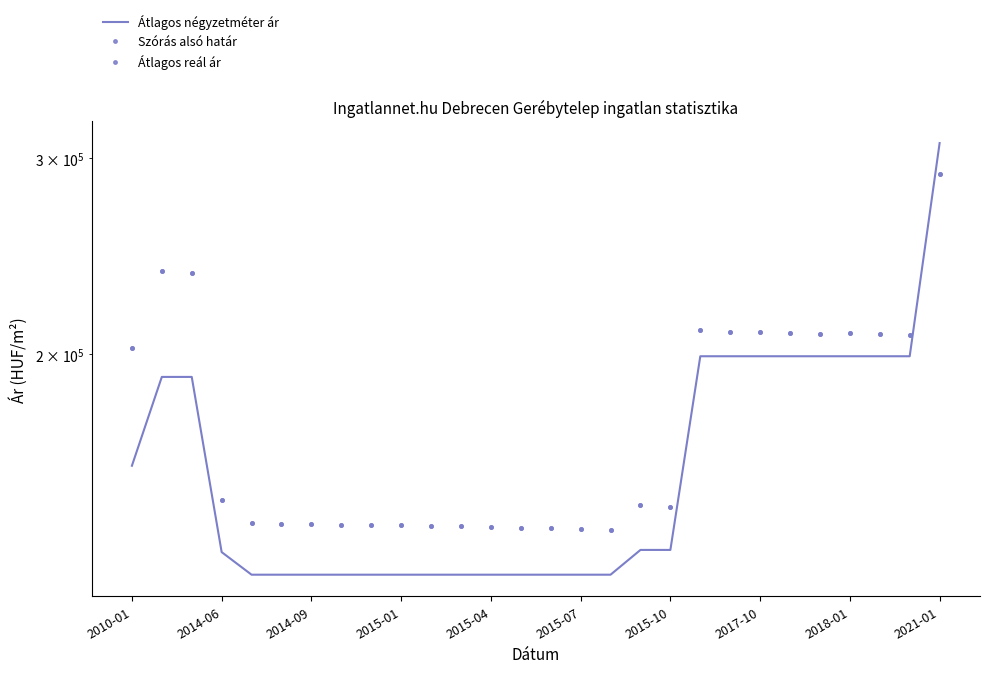

Does the chart display data point markers on the line(s)?

No